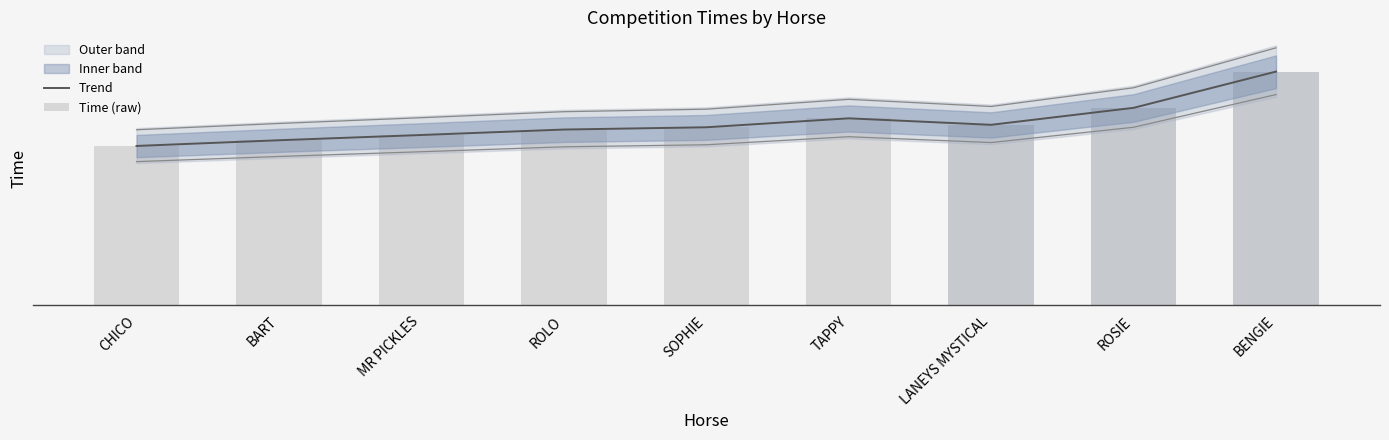

Which series has the largest range (max minus min)?

Trend